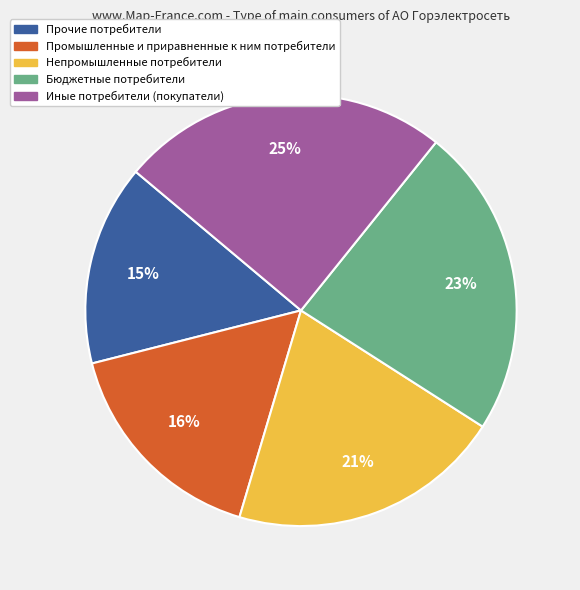

To the nearest percent, what percentage of the pie is Прочие потребители?

15%